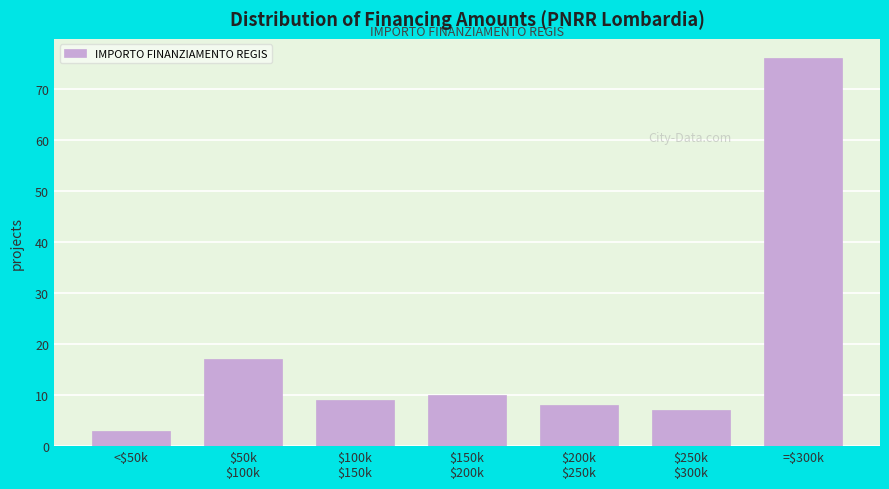

Reading left to right, transcribe all the data shown in this chart.

3	17	9	10	8	7	76